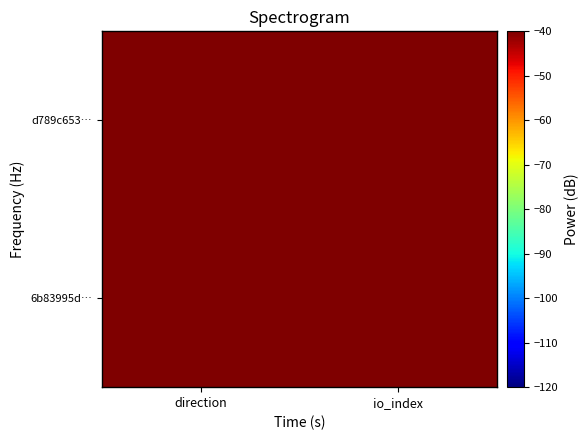

Reading left to right, what are all the values shown in this chart?

6b83995d…: direction=-1	io_index=86
d789c653…: direction=1	io_index=0